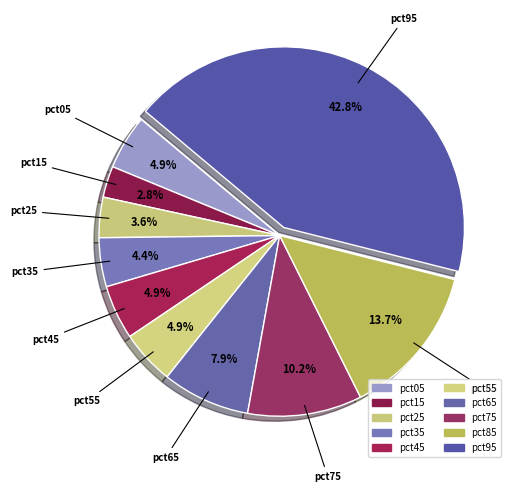

To the nearest percent, what percentage of the pie is pct75?

10%